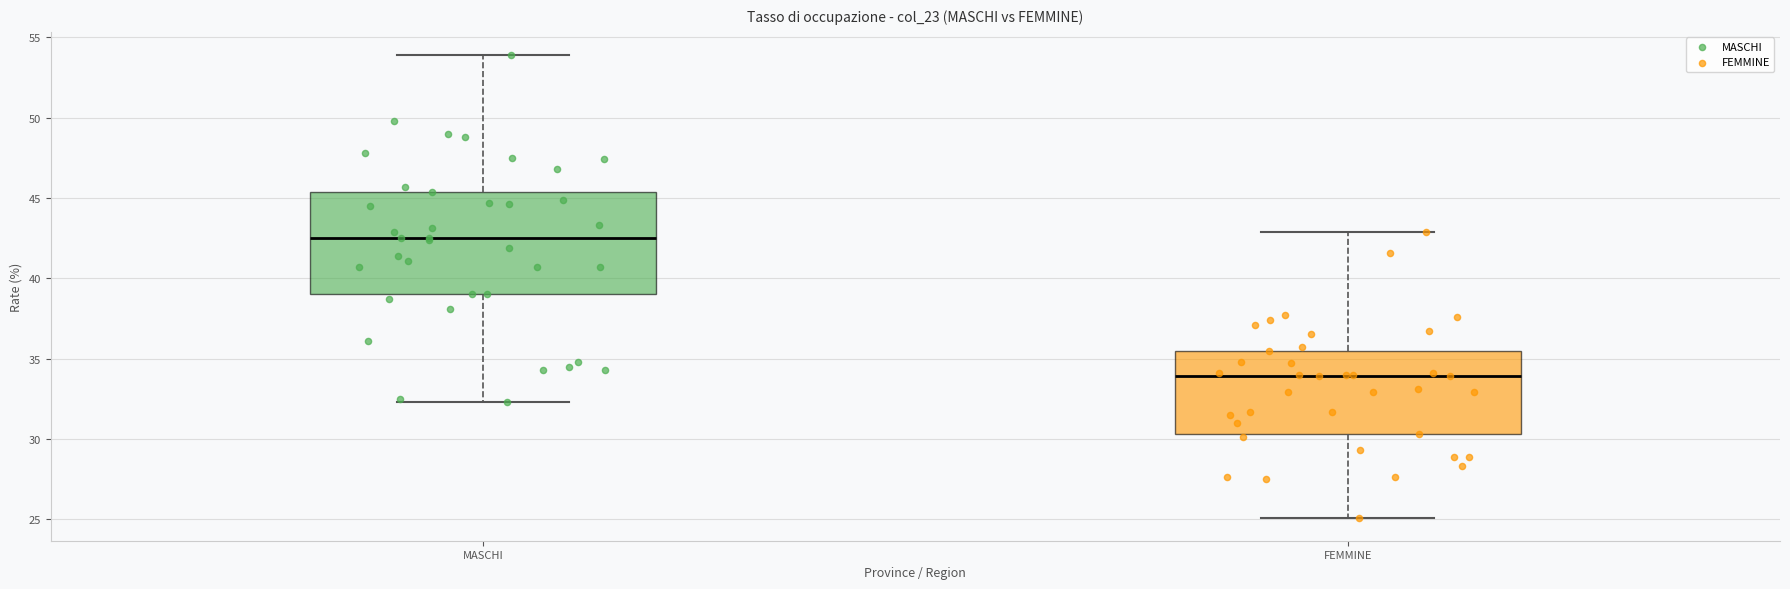

Which box's median line is the highest?

MASCHI